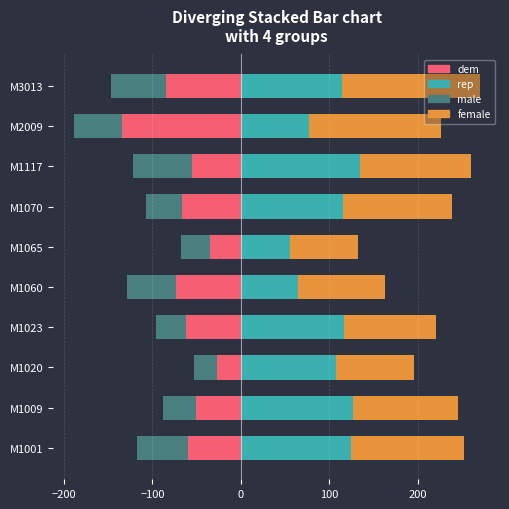

Reading left to right, what are all the values shown in this chart?

dem: -60	-51	-27	-62	-73	-35	-67	-55	-135	-85
male: -58	-37	-26	-34	-56	-33	-40	-67	-54	-62
rep: 125	127	108	116	65	56	115	135	77	114
female: 127	119	88	105	98	76	124	125	149	156